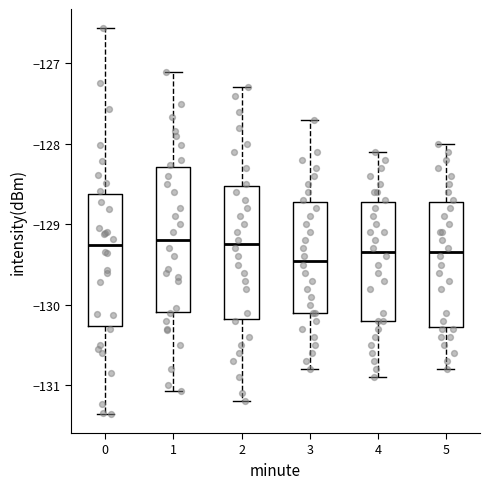

Reading left to right, transcribe this box plot: for each box, give where its median line is, the range the box spans, and where its two whiskers end, as read against the y-axis. The values are not printed on the chart, so give them approximately, as read against the axis.

0: median -129.3, box -130.3 to -128.6, whiskers -131.4 to -126.6
1: median -129.2, box -130.1 to -128.3, whiskers -131.1 to -127.1
2: median -129.2, box -130.2 to -128.5, whiskers -131.2 to -127.3
3: median -129.4, box -130.1 to -128.7, whiskers -130.8 to -127.7
4: median -129.3, box -130.2 to -128.7, whiskers -130.9 to -128.1
5: median -129.3, box -130.3 to -128.7, whiskers -130.8 to -128.0